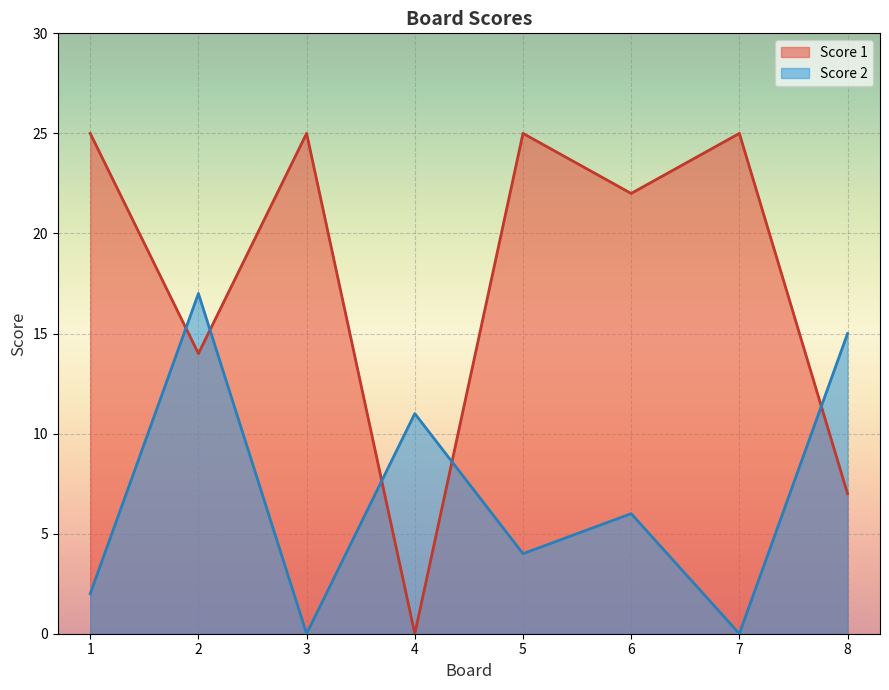

How many lines are shown in the chart?

2